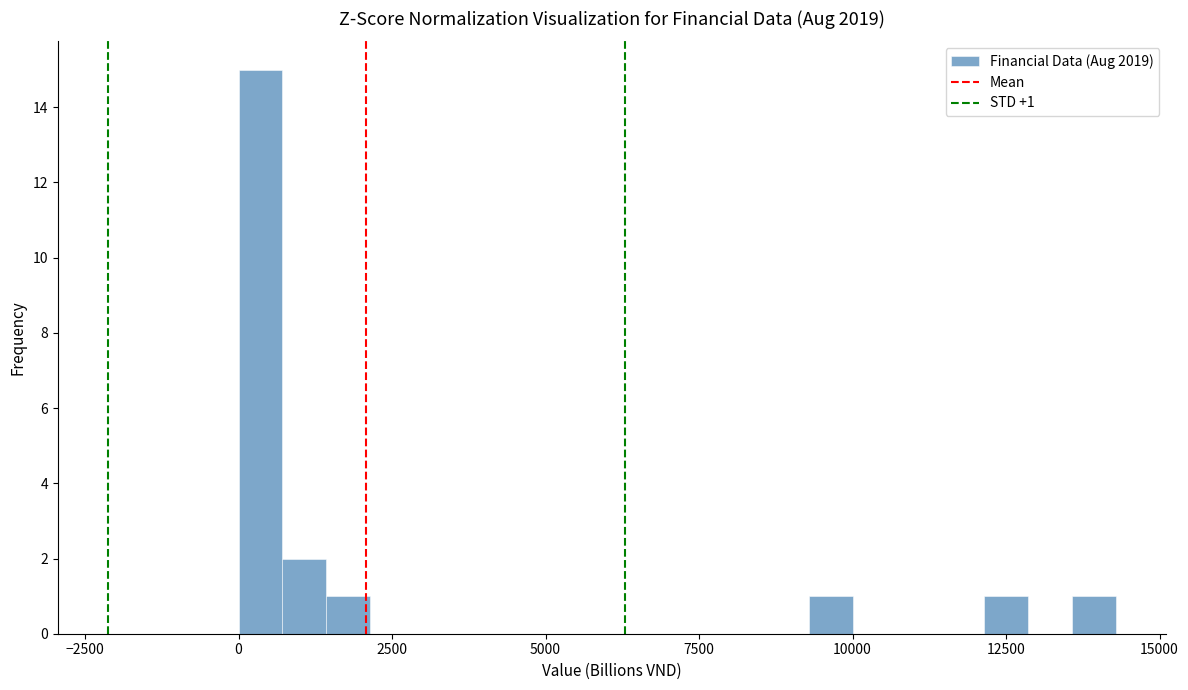

Around what value on the x-axis is the tallest bar? Give the approximate position of its centre, as read against the axis.

500